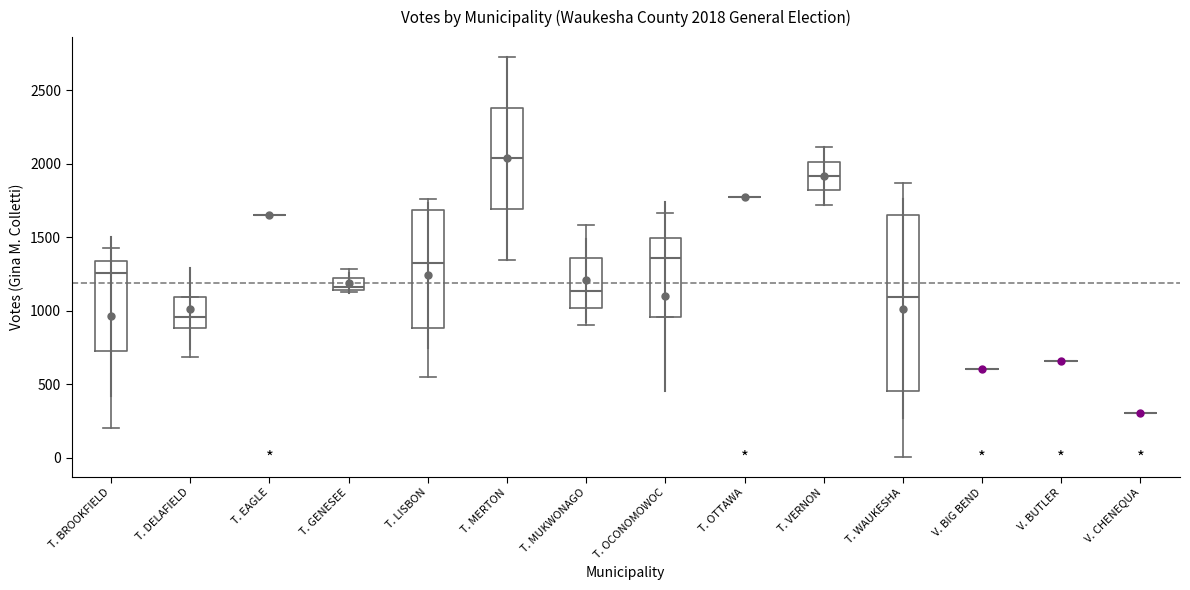

Comparing the boxes themselves (not the whiskers), which one is the tallest?

T. WAUKESHA